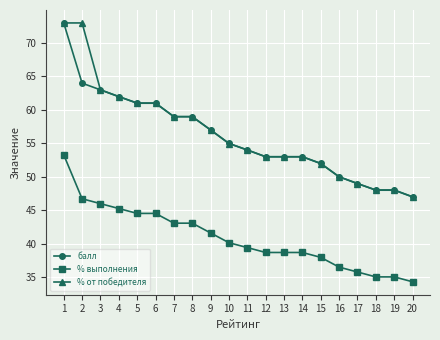

Is this an area chart (filled region under the line)?

No